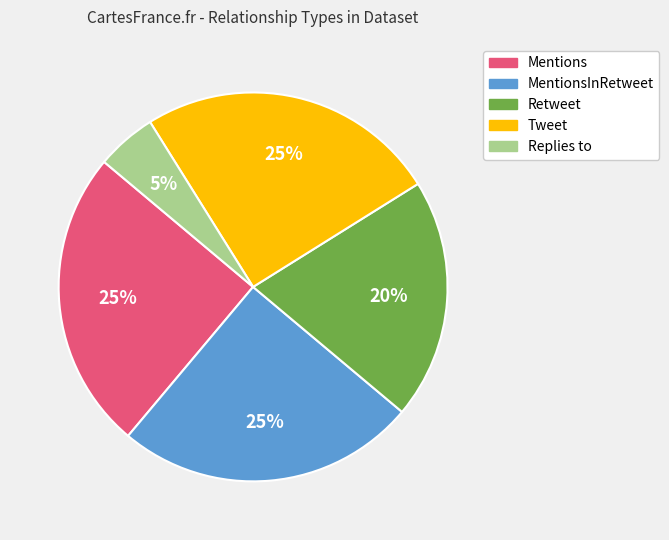

How many slices are in this pie chart?

5